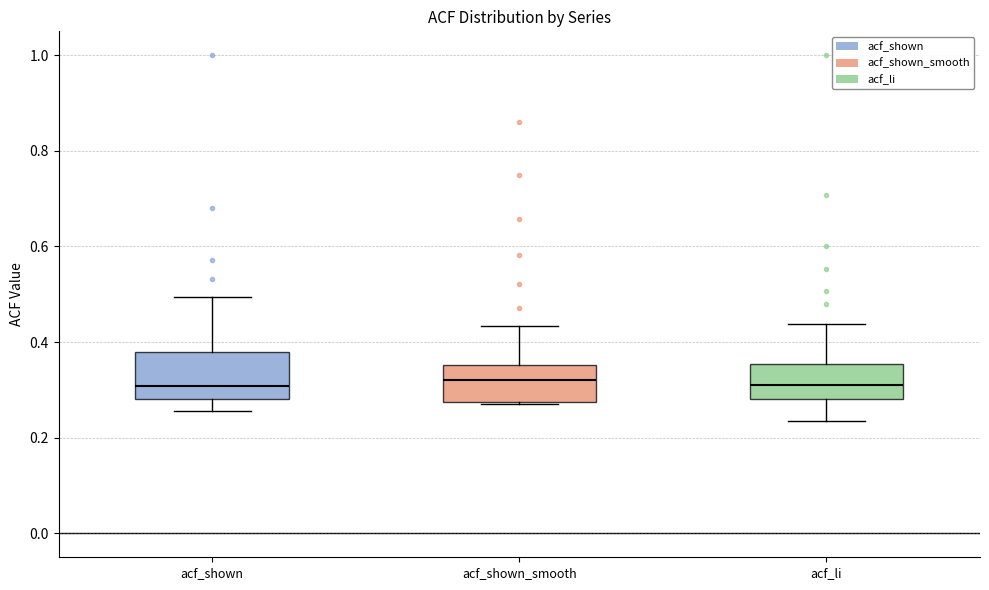

Where does the upper whisker of the box for acf_shown end on the y-axis? The values are not printed on the chart, so give them approximately, as read against the axis.

0.50